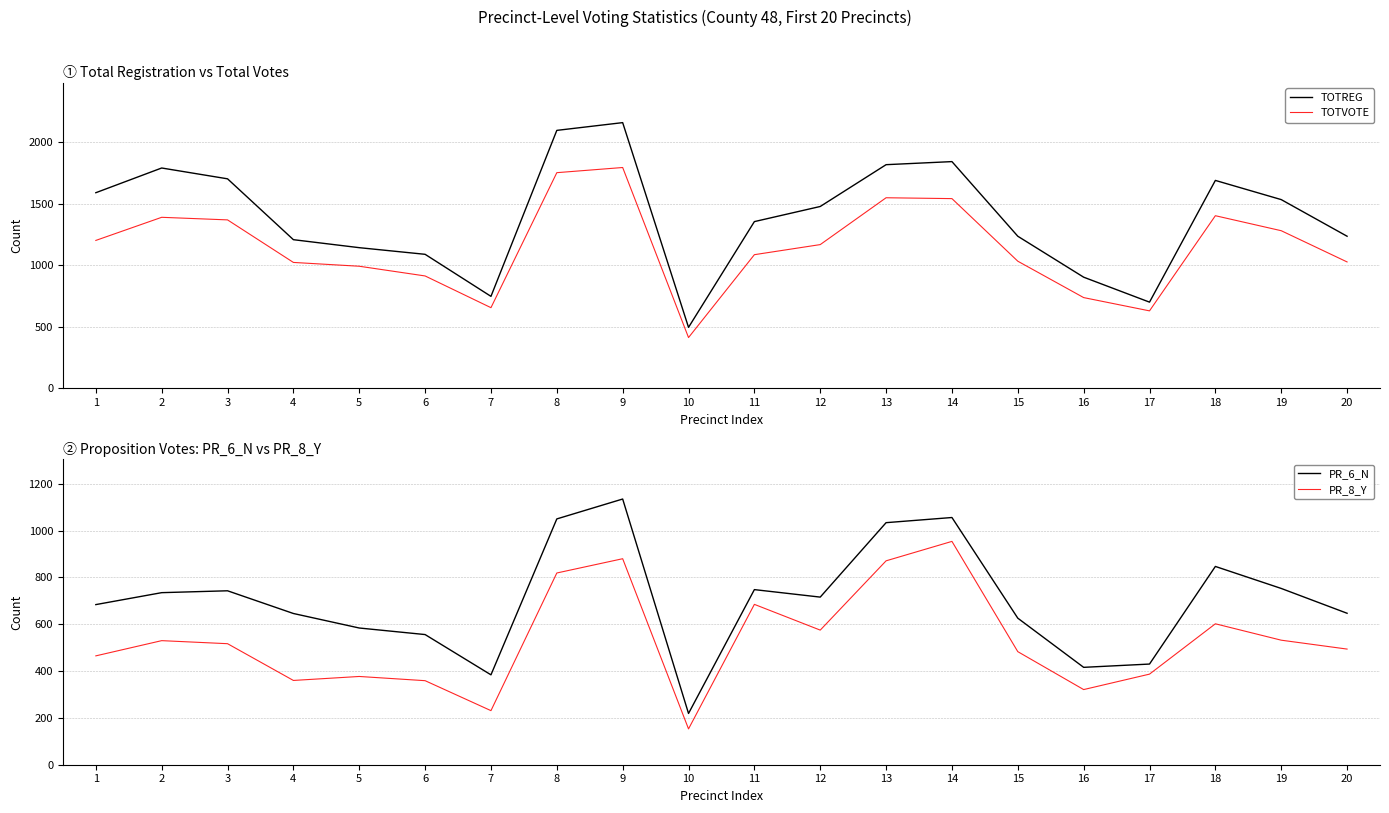

What is the minimum value shown in the chart?

153